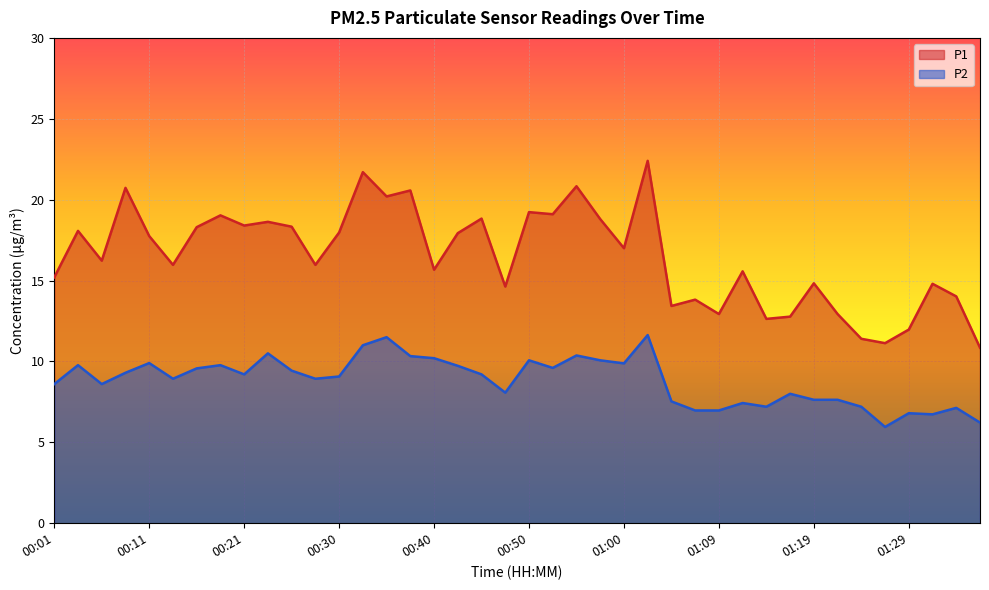

At which label does P1 first exceed 17?

00:04